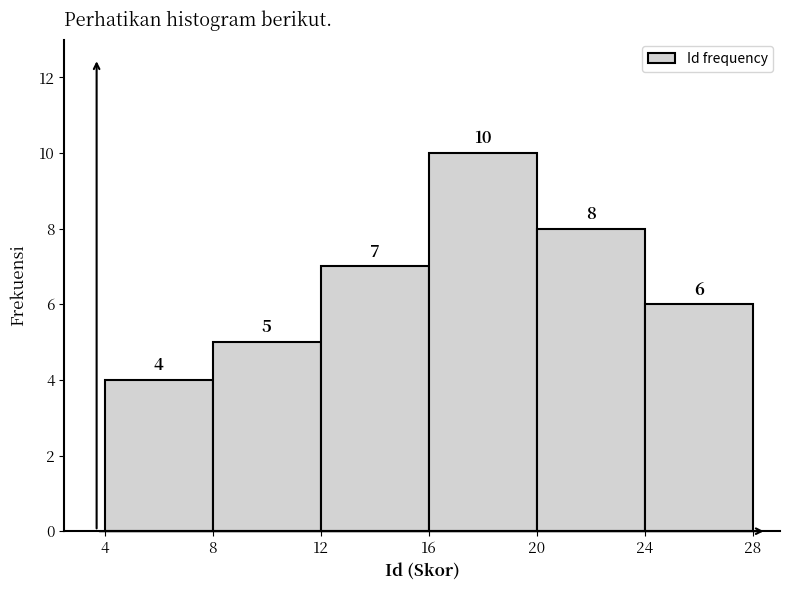

How tall is the bar that spans 24 to 28 on the x-axis?

6